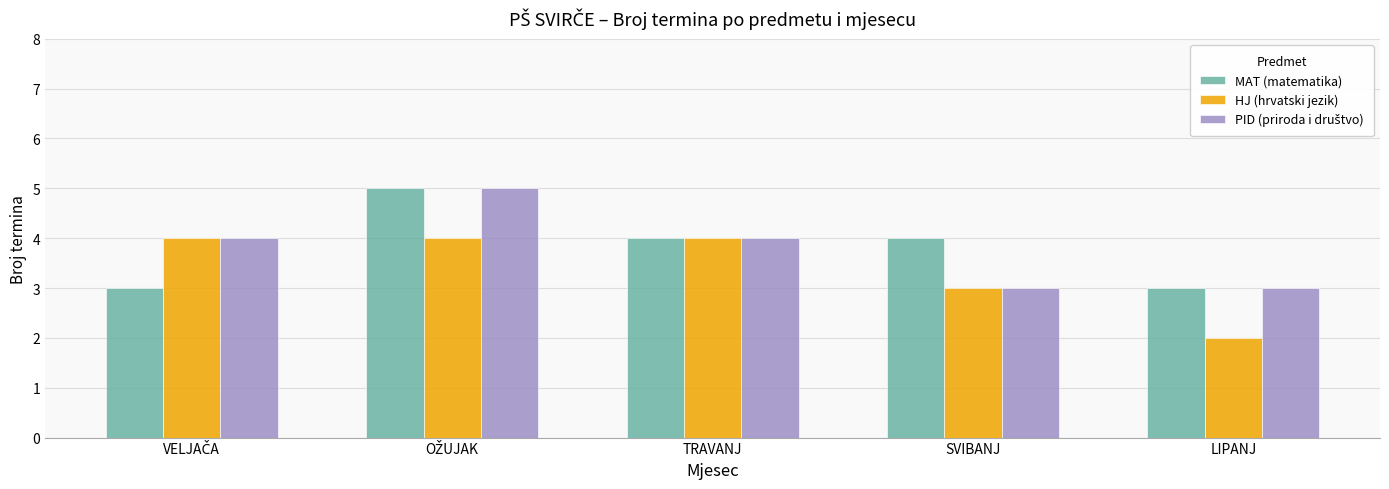

What is the label of the 3rd bar from the right?

TRAVANJ